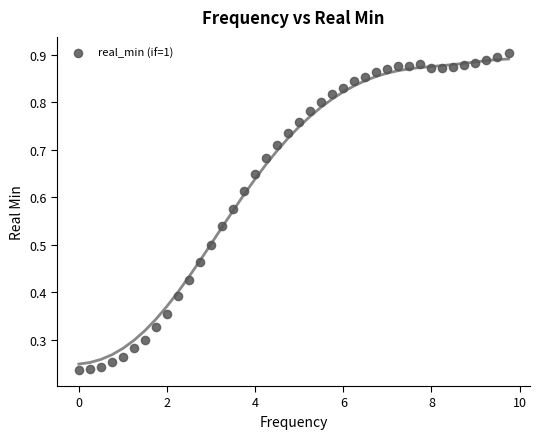

What is the range of X values (max minus min)?

9.8